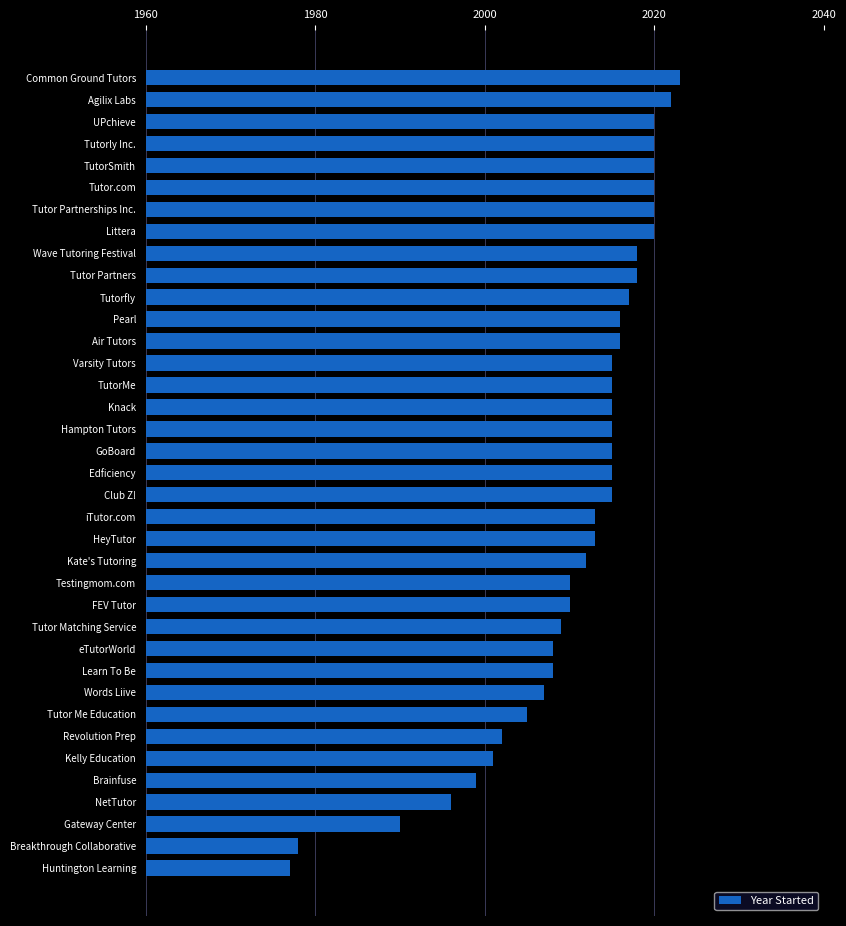

What is the change in value from Varsity Tutors to FEV Tutor?

-5